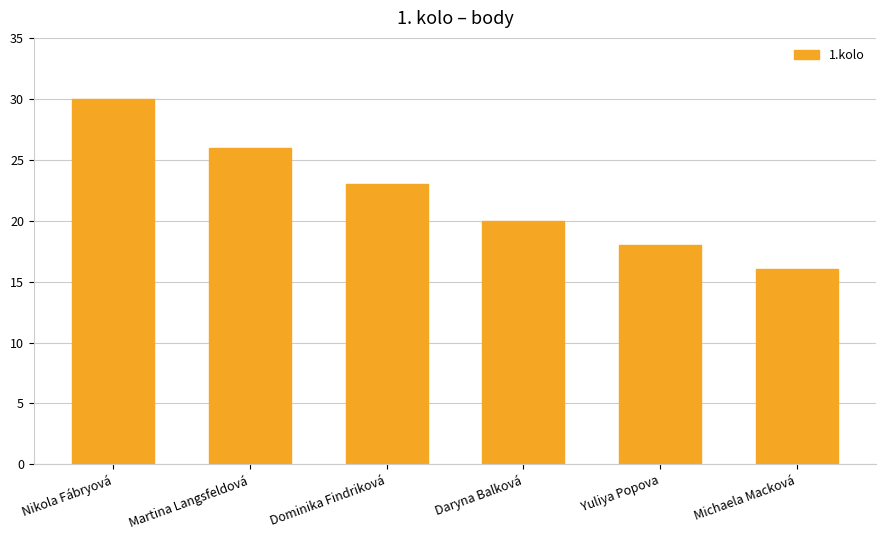

The chart shows a value of 30 at Daryna Balková. True or false?

False